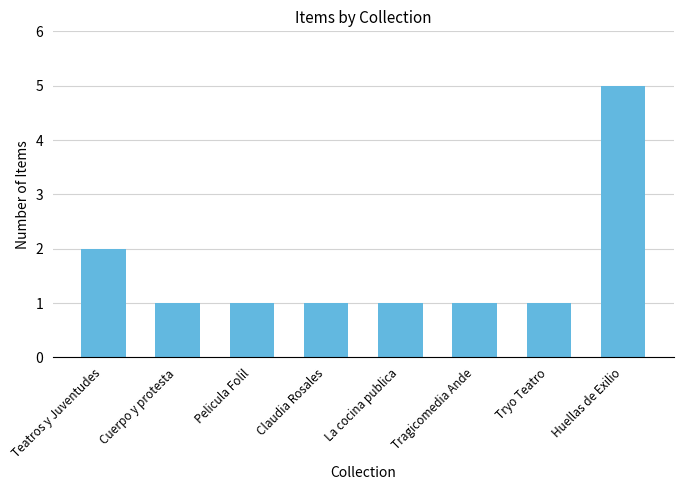

Reading left to right, extract all data points from this chart.

Teatros y Juventudes=2	Cuerpo y protesta=1	Pelicula Folil=1	Claudia Rosales=1	La cocina publica=1	Tragicomedia Ande=1	Tryo Teatro=1	Huellas de Exilio=5